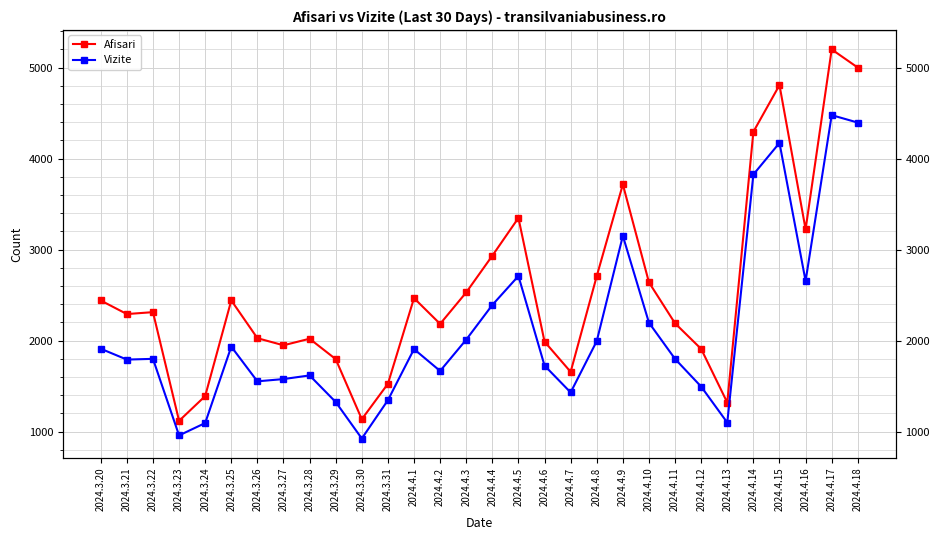

True or false: Vizite and Afisari intersect in this chart.

False